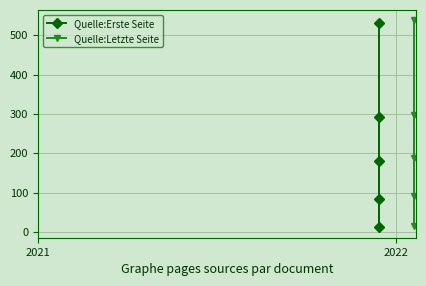

What is the approximate value of Quelle:Letzte Seite at 2?

298